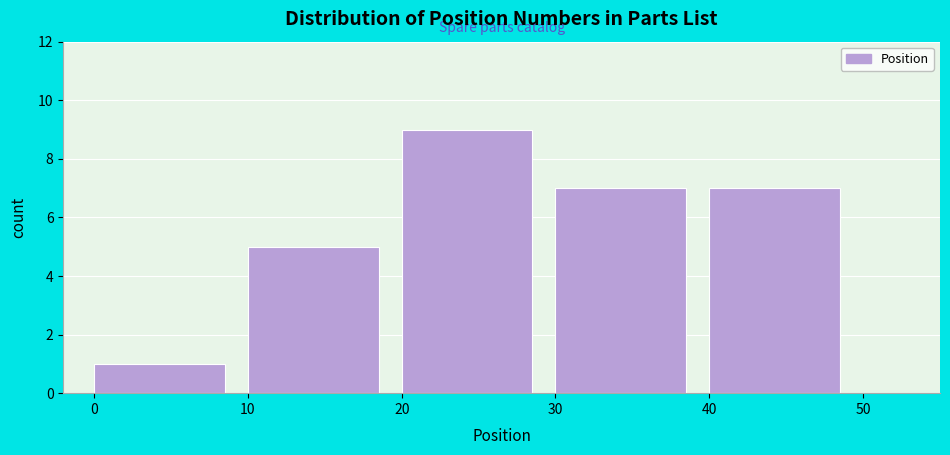

Reading left to right, transcribe this chart: for each bar, give the range it covers on the x-axis and its height. The values are not printed on the chart, so give them approximately, as read against the axis.

0 to 10: 1
10 to 20: 5
20 to 30: 9
30 to 40: 7
40 to 50: 7